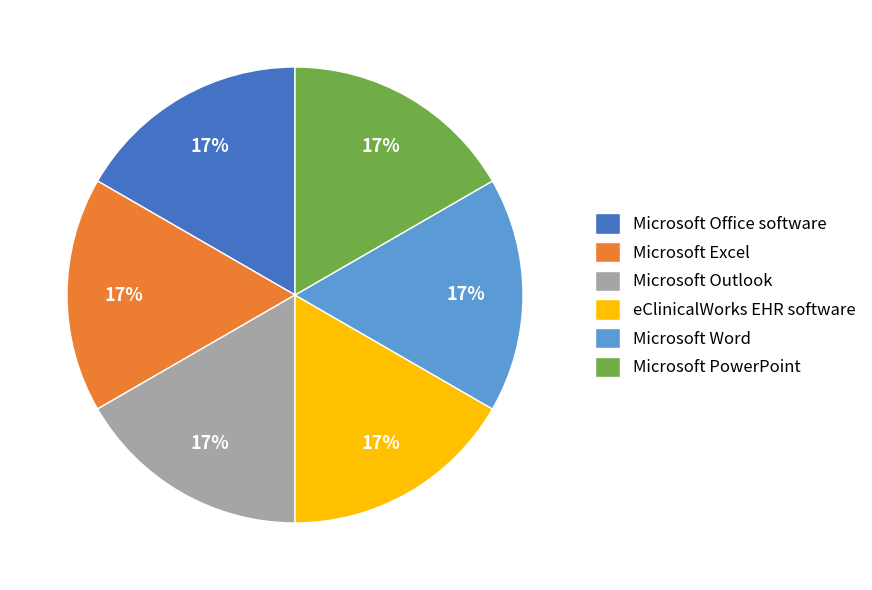

How many segments does this pie chart have?

6